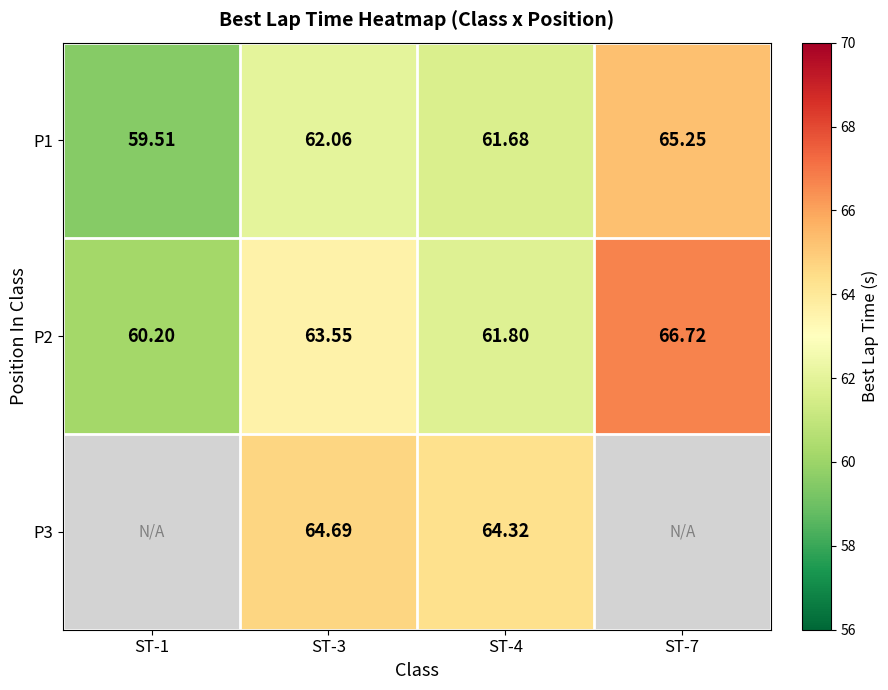

At which label does P3 first exceed 64?

ST-3